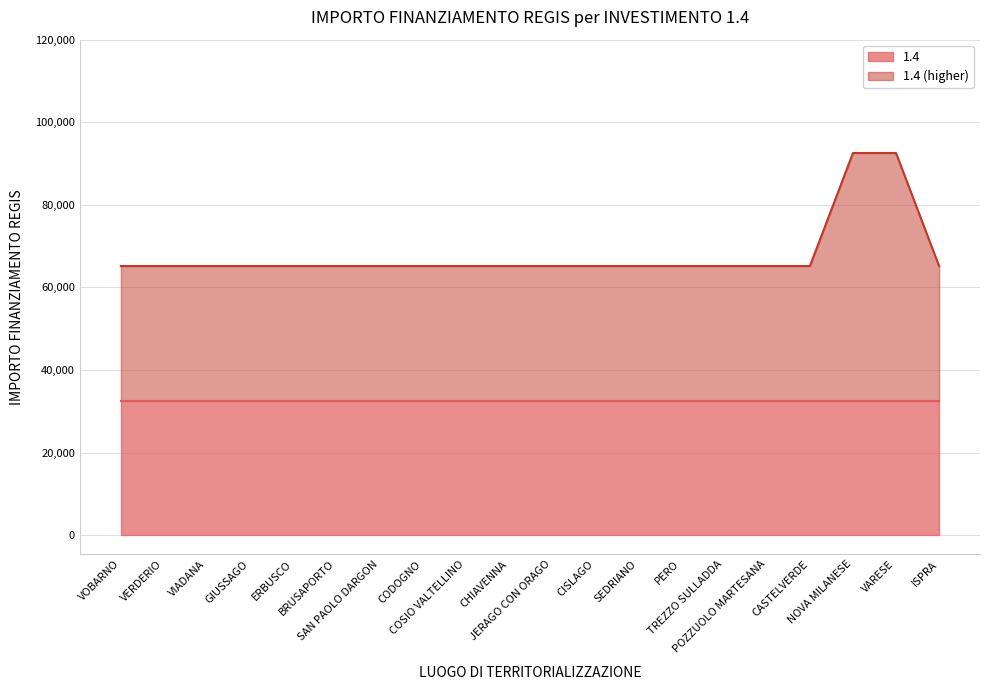

What position from the left is CISLAGO?

12